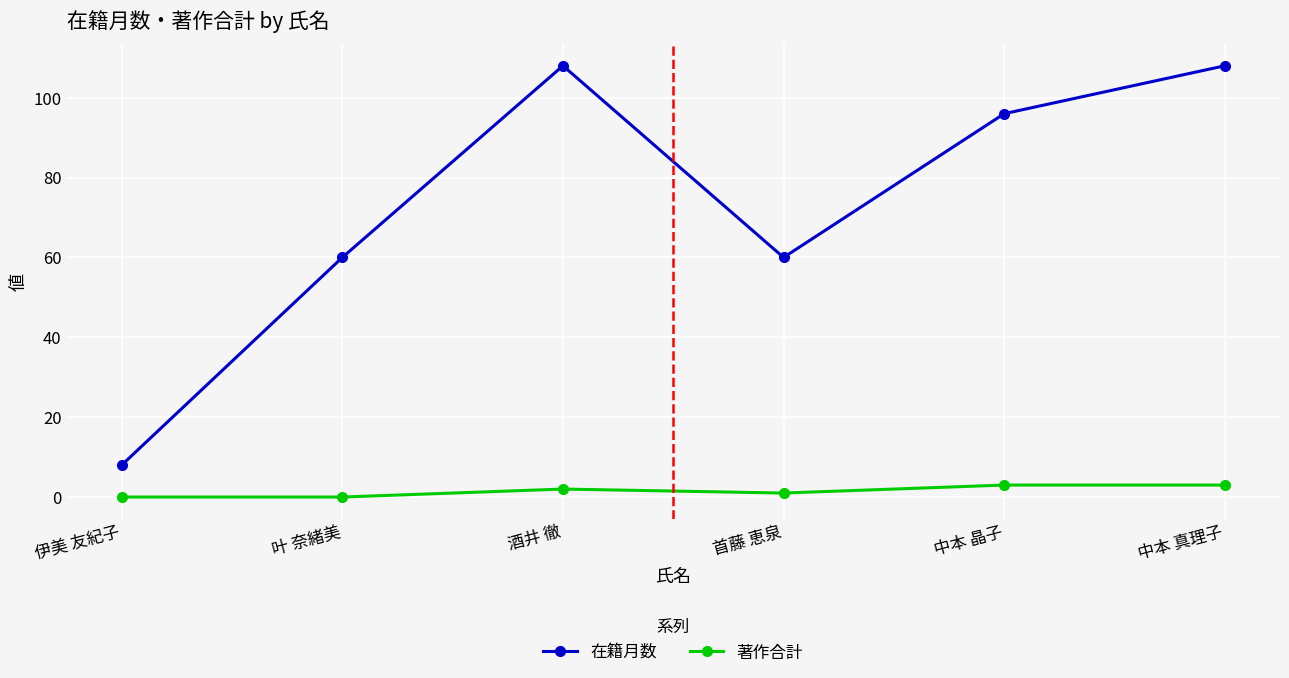

What is the highest value of the 著作合計 series?

3